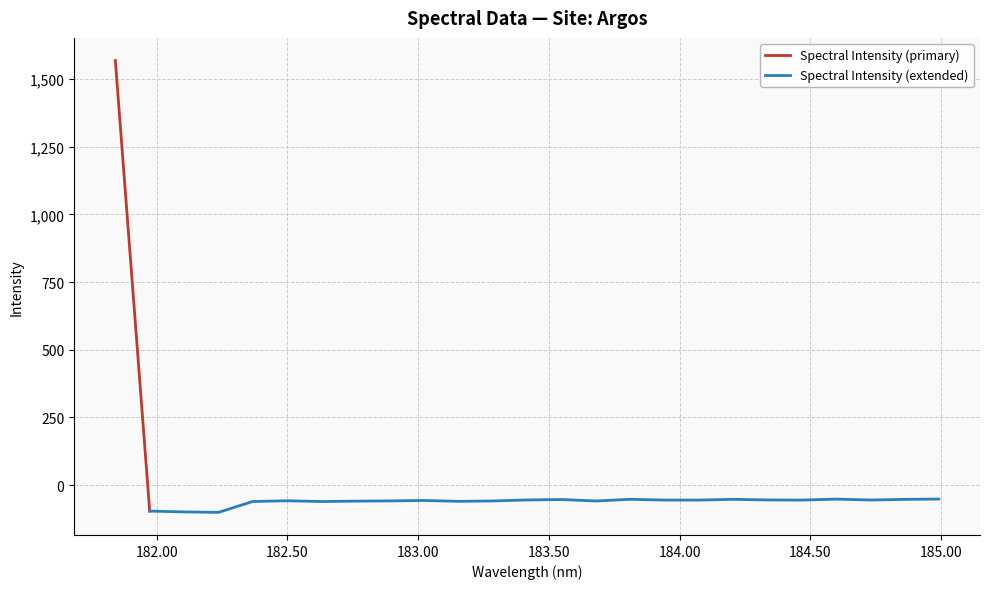

At which label does the data first exceed -55?

181.8418